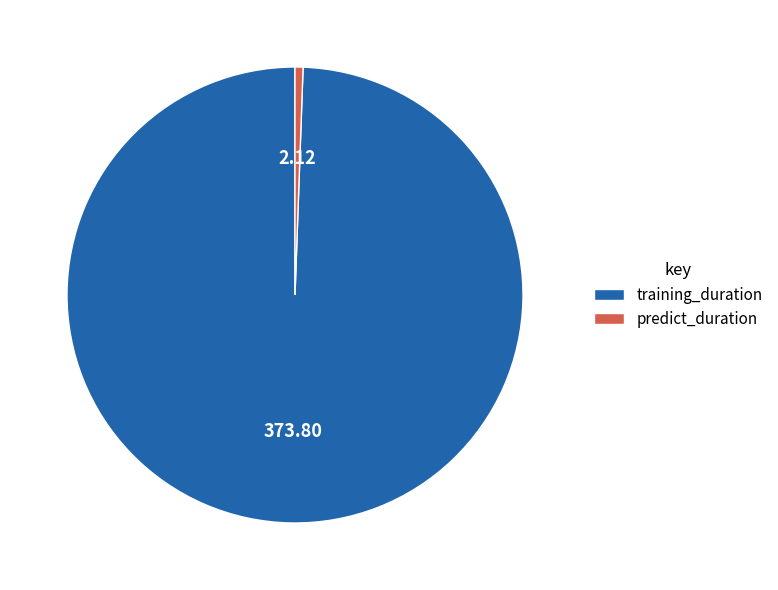

True or false: predict_duration accounts for 1% of the total.

True